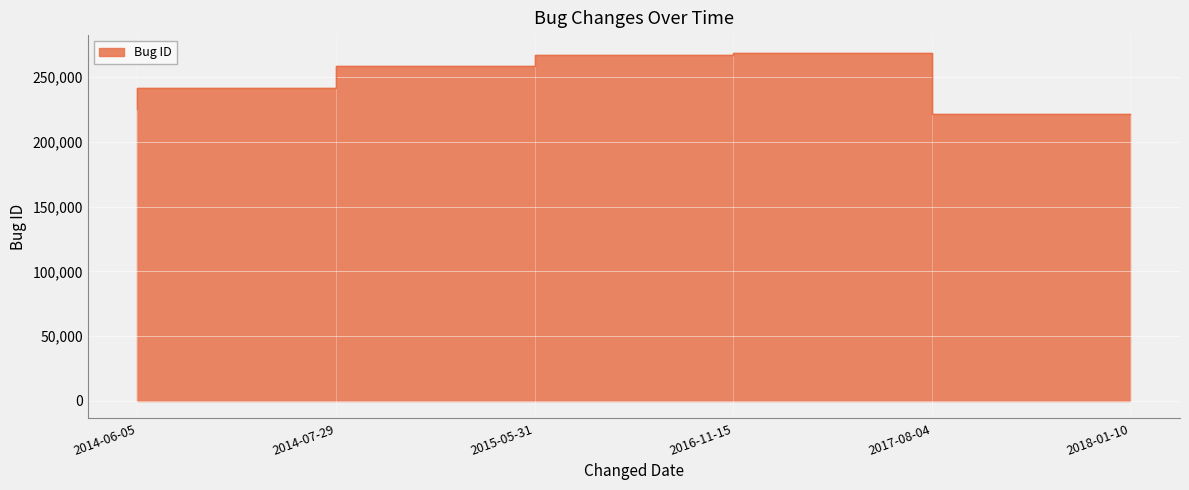

How many data points does each series have?

6